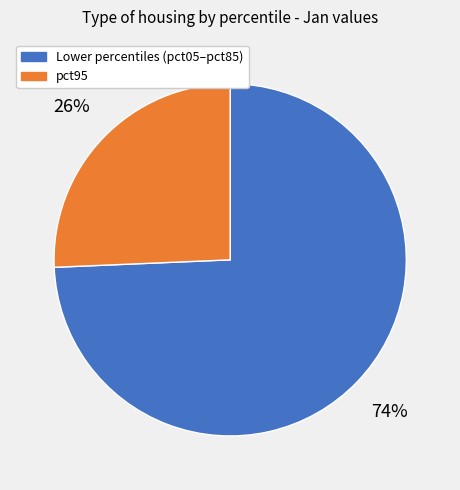

Is there any slice that represents more than half of the pie?

Yes